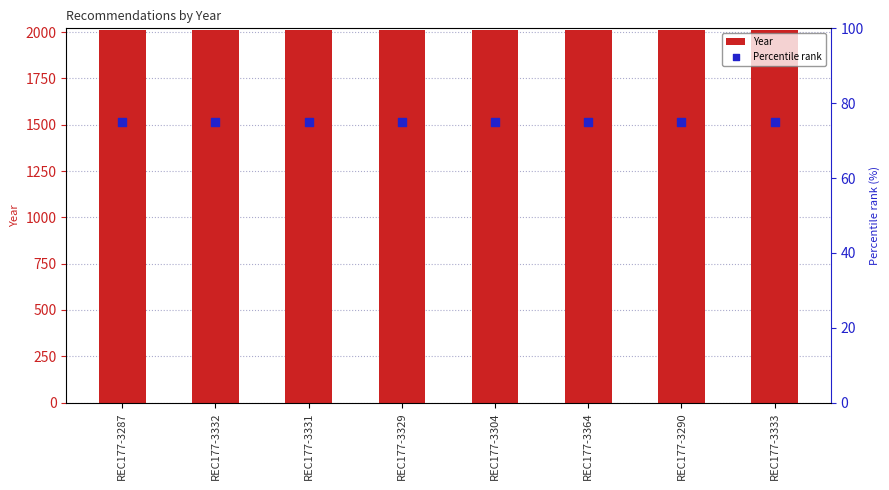

What is the total value across all series at REC177-3331?

2085